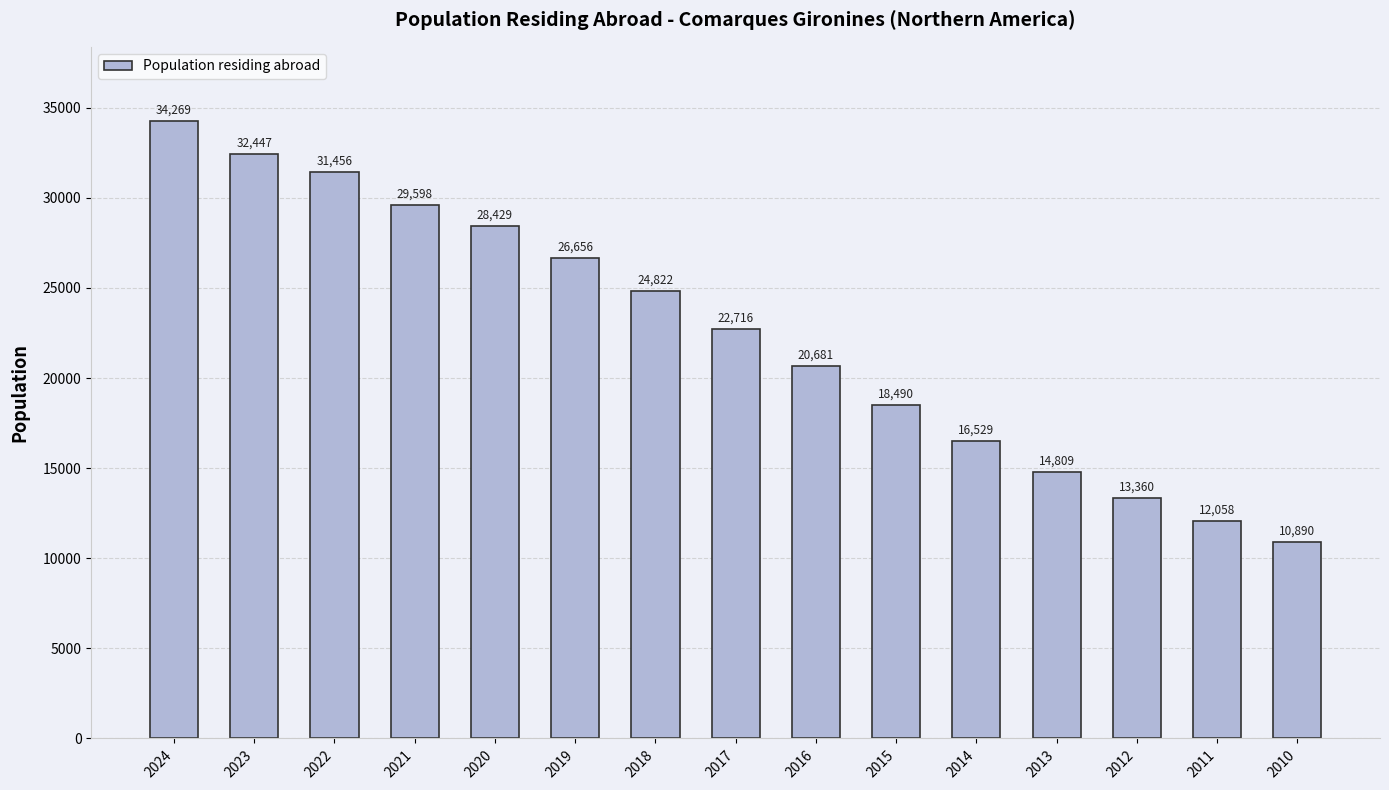

Which category has the highest value across all series?

2024